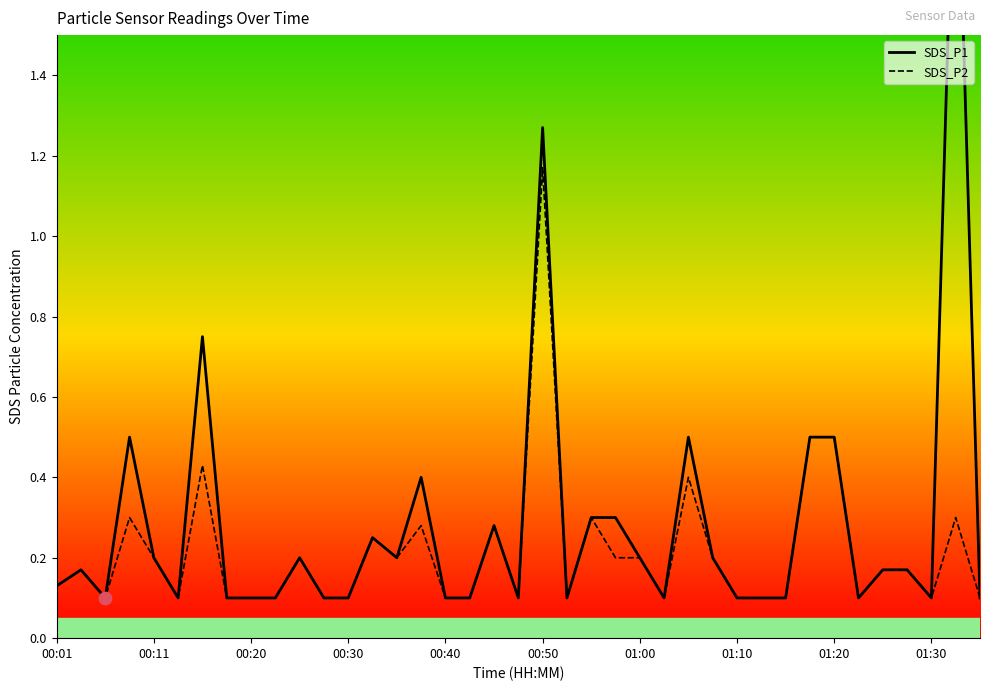

At how many categories does at least one series exceed 1?

2